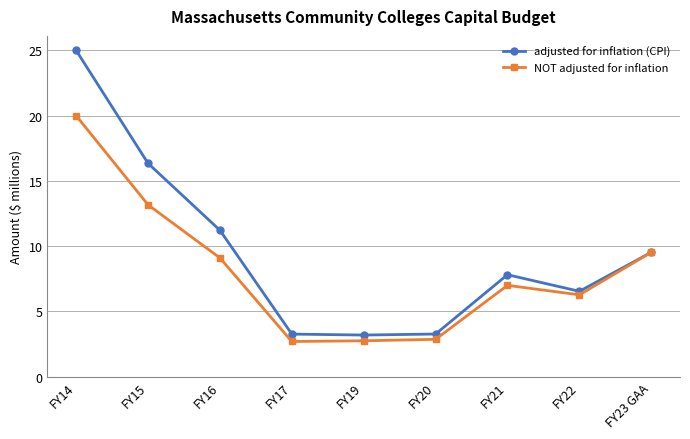

Is it true that adjusted for inflation (CPI) equals 3.7 at FY16?

False